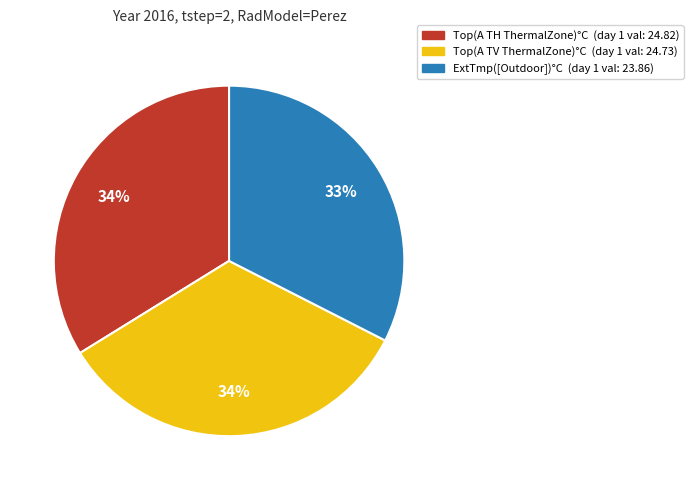

Is there any slice that represents more than half of the pie?

No